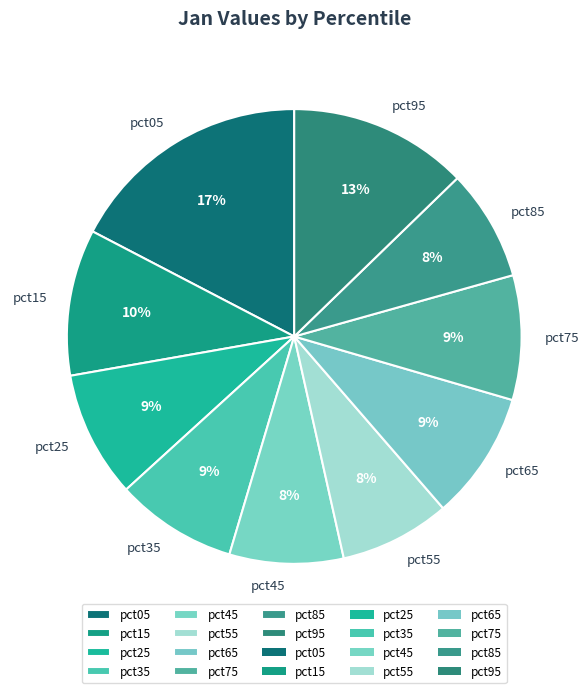

The pct95 slice represents 2% of the pie. True or false?

False